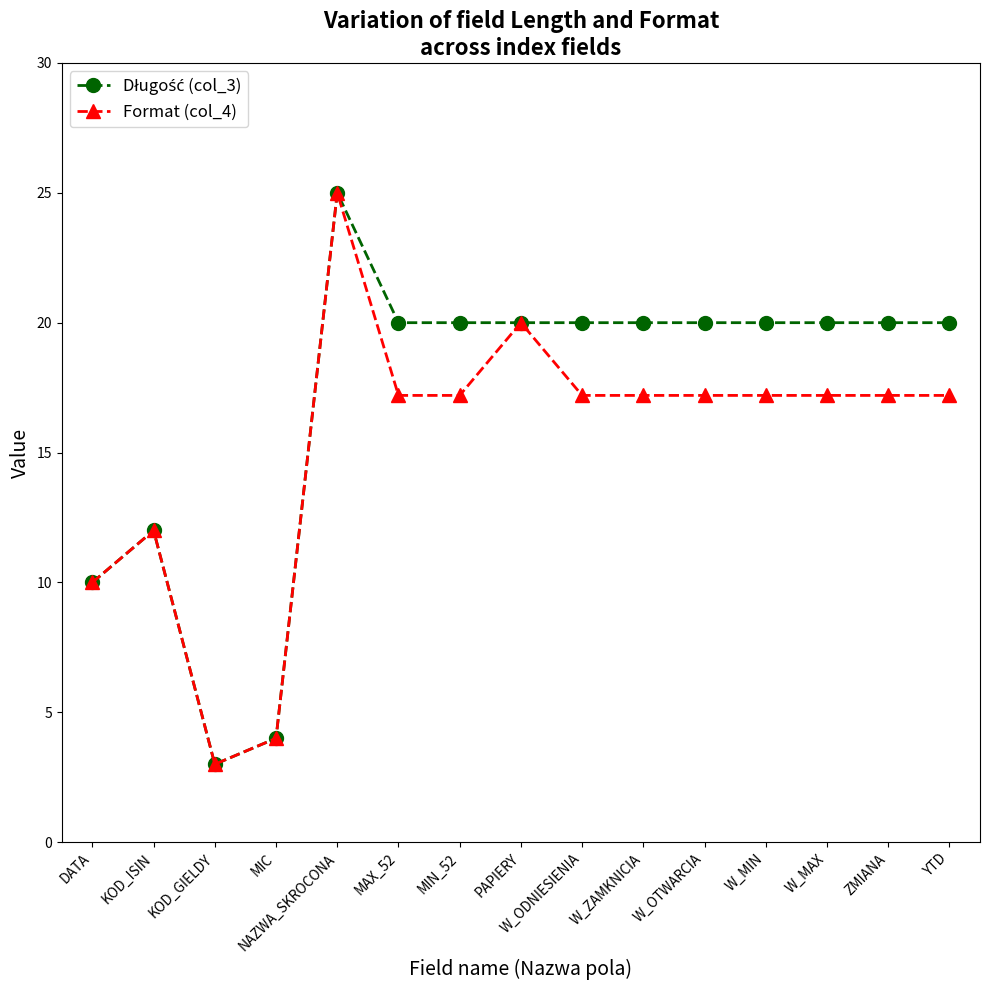

At which category is the sum across all series the highest?

NAZWA_SKROCONA